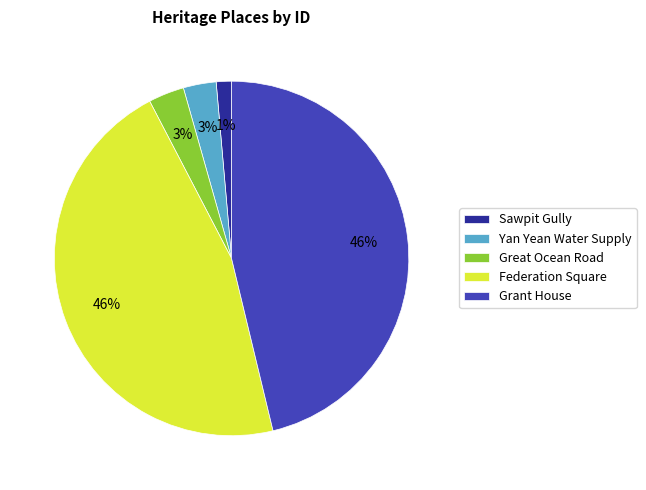

To the nearest percent, what is the combined percentage of Grant House and Great Ocean Road?

49%